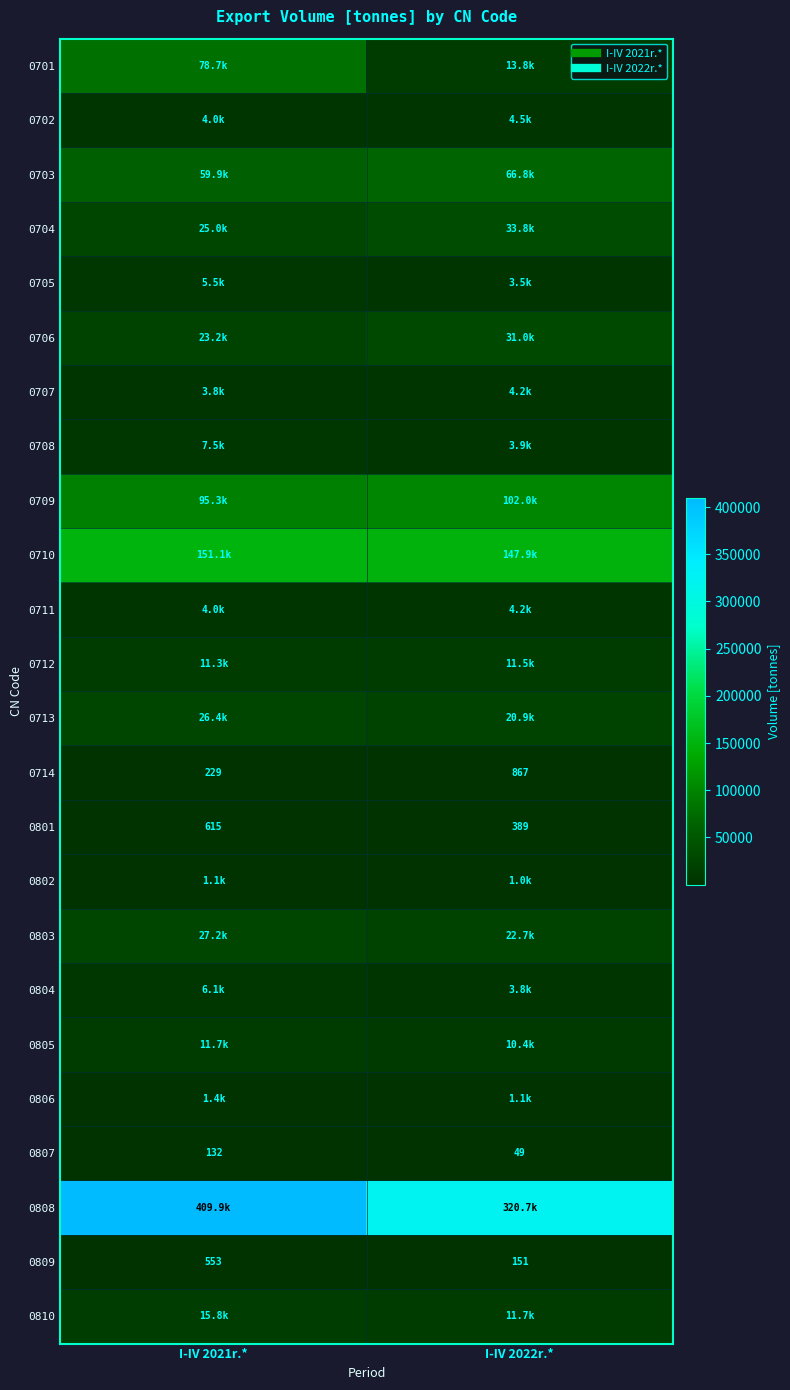

Rank the series at I-IV 2022r.* from highest to lowest value.

0808, 0710, 0709, 0703, 0704, 0706, 0803, 0713, 0701, 0810, 0712, 0805, 0702, 0707, 0711, 0708, 0804, 0705, 0806, 0802, 0714, 0801, 0809, 0807